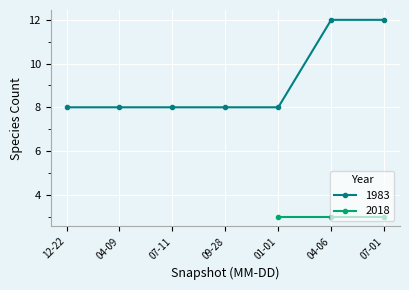

List the labels in order of value, smallest first.

12-22, 04-09, 07-11, 09-28, 01-01, 04-06, 07-01